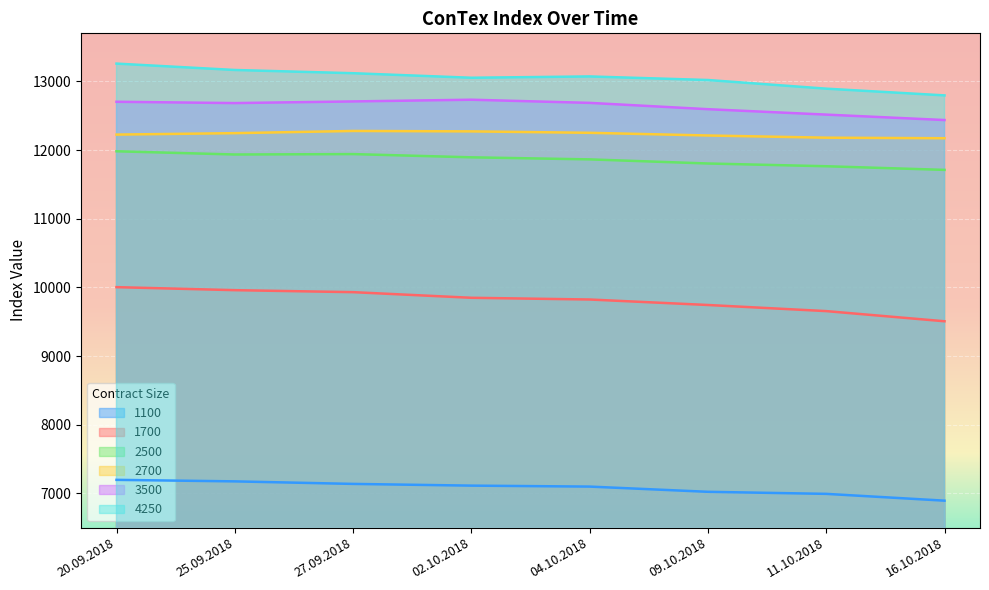

What is the spread (max minus min) of values at 16.10.2018?

5903